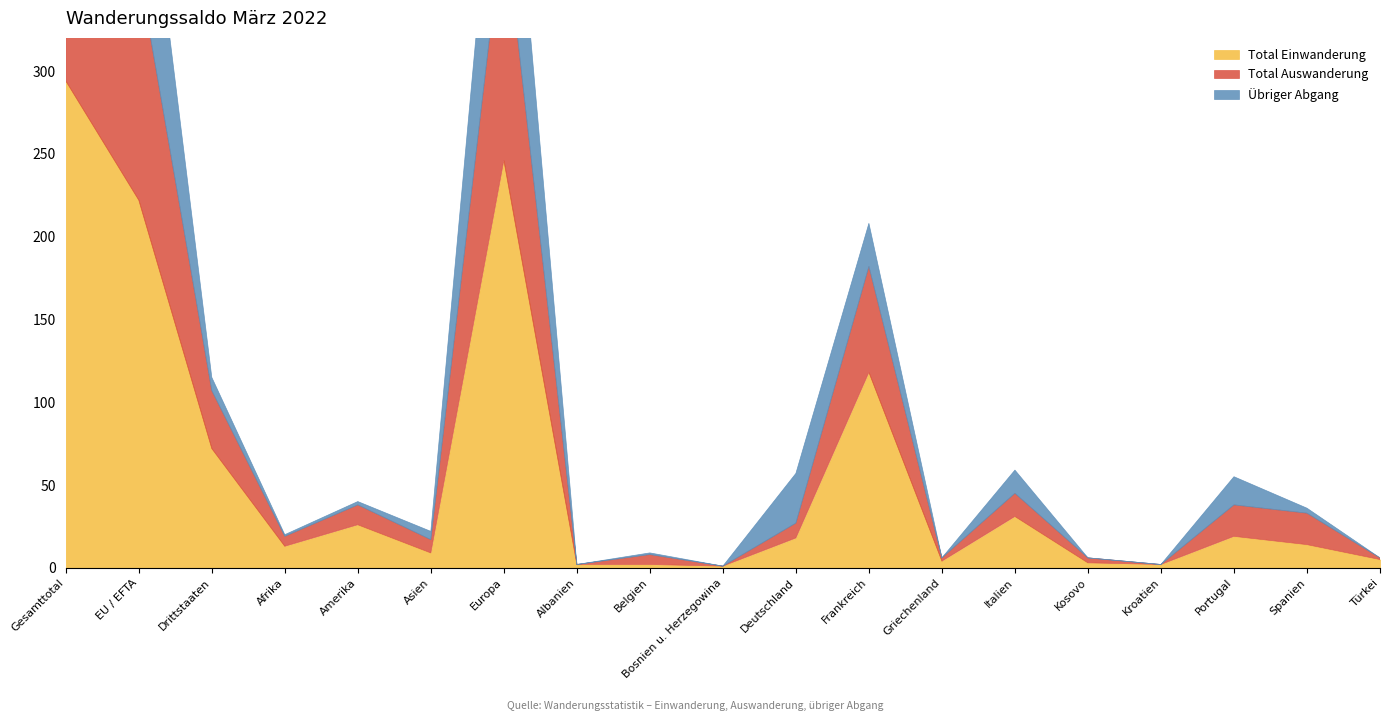

Reading left to right, list all the values displayed in this chart.

Total Einwanderung: 294	222	72	13	26	9	246	2	2	1	18	118	4	31	3	2	19	14	5
Total Auswanderung: 174	139	35	6	12	8	148	0	6	0	9	64	2	14	3	0	19	19	1
Übriger Abgang: 119	111	8	1	2	5	111	0	1	0	30	26	0	14	0	0	17	3	0